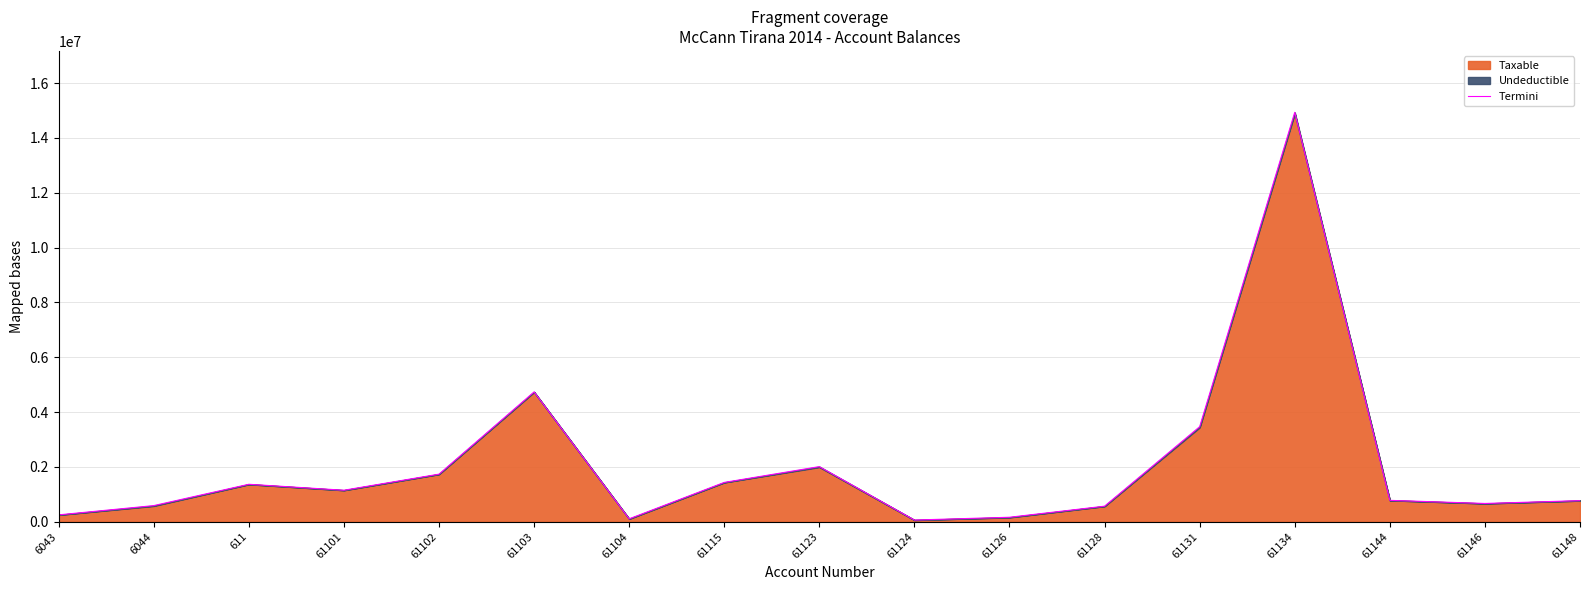

Does the chart display data point markers on the line(s)?

No